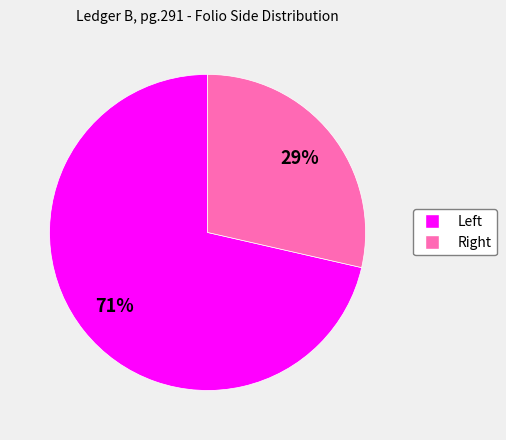

How many segments does this pie chart have?

2